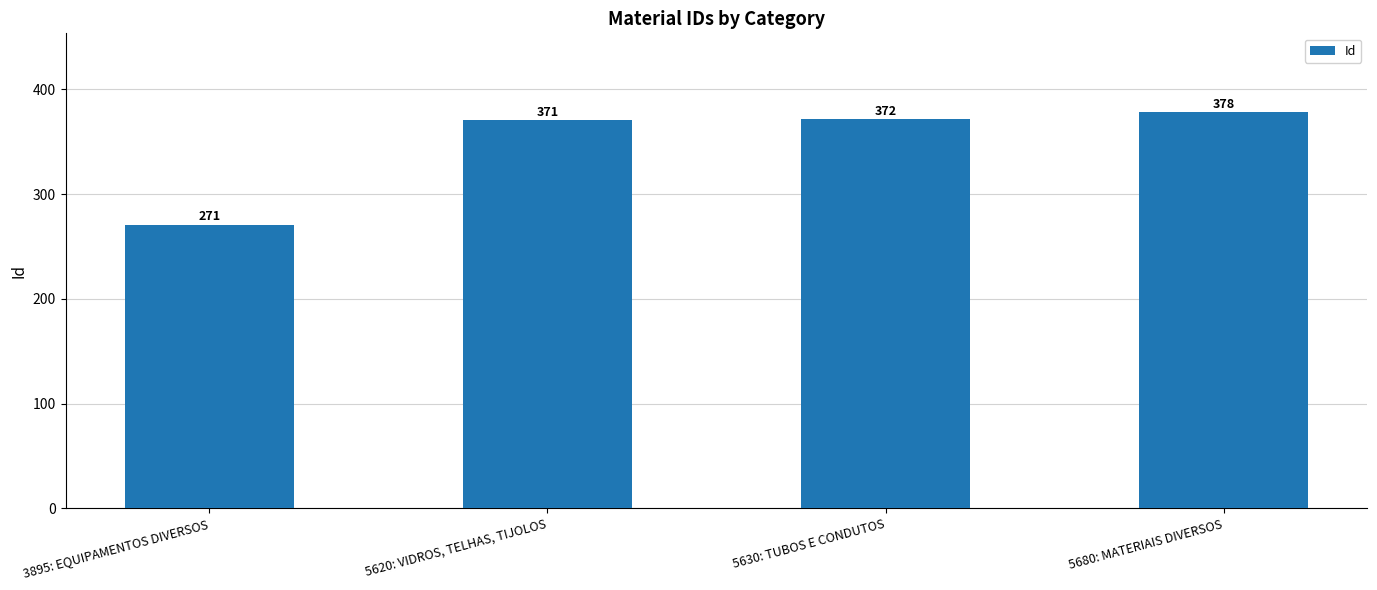

Approximately how many times larger is the value at 5630: TUBOS E CONDUTOS compared to 5620: VIDROS, TELHAS, TIJOLOS?

1.0